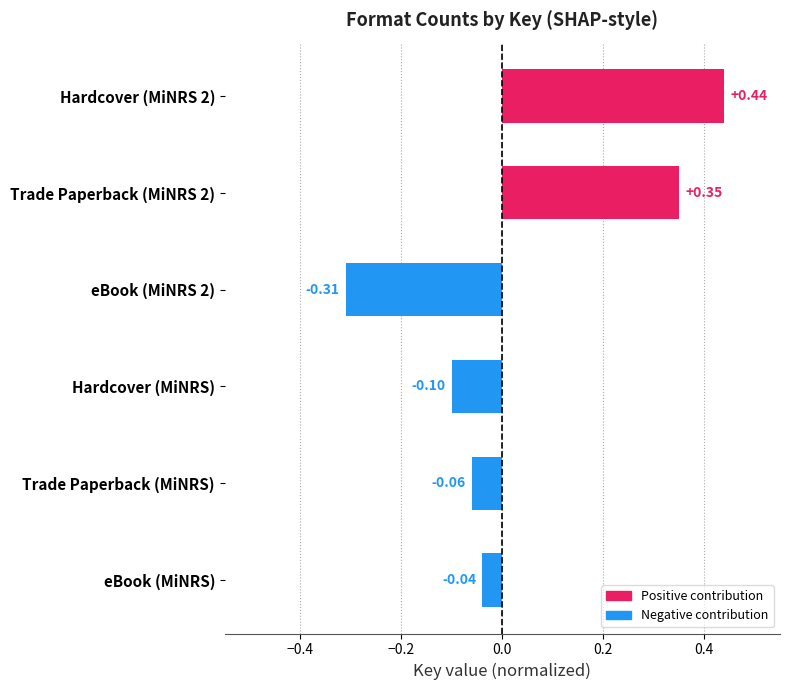

What is the difference between the second highest and minimum values?

0.7